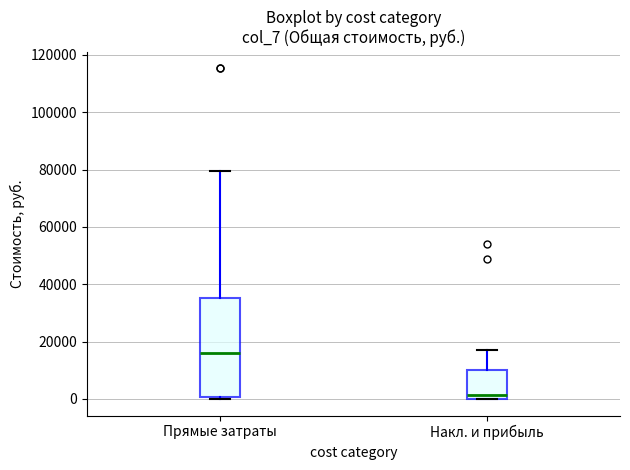

Reading left to right, transcribe this box plot: for each box, give where its median line is, the range the box spans, and where its two whiskers end, as read against the y-axis. The values are not printed on the chart, so give them approximately, as read against the axis.

Прямые затраты: median 16000, box 0 to 36000, whiskers 0 (just below the box's lower edge) to 80000
Накл. и прибыль: median 2000, box 0 to 10000, whiskers 0 to 16000